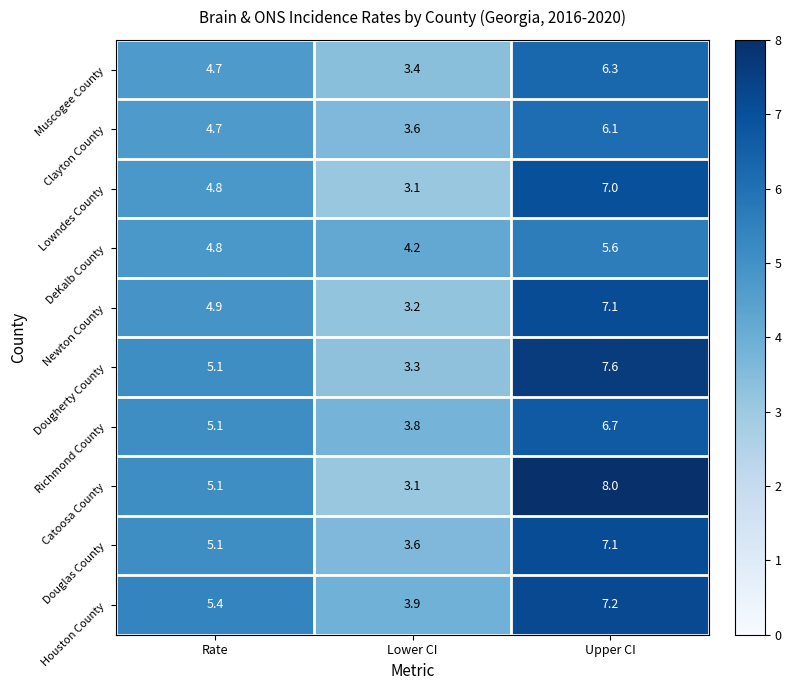

At how many categories does at least one series exceed 3?

3